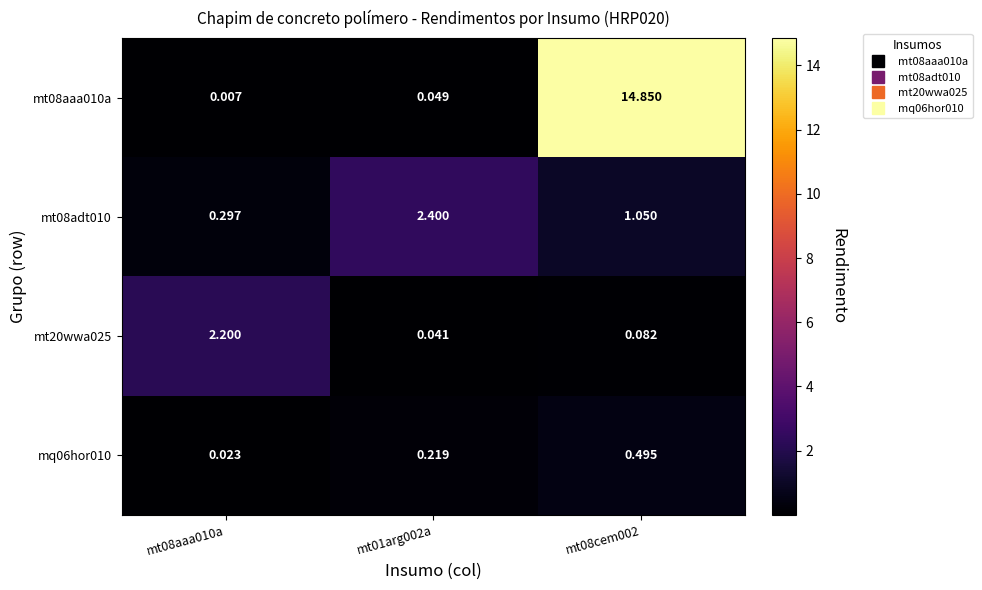

Which series changed the most between mt01arg002a and mt08cem002?

mt08aaa010a